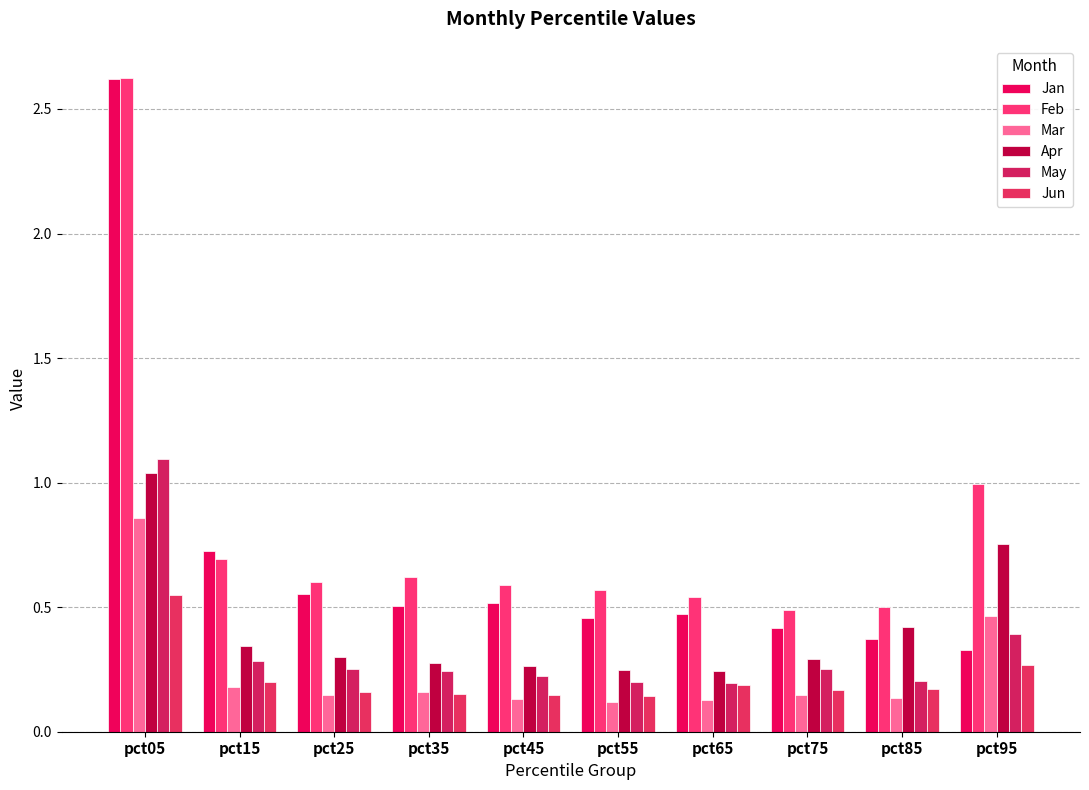

How many data points does each series have?

10